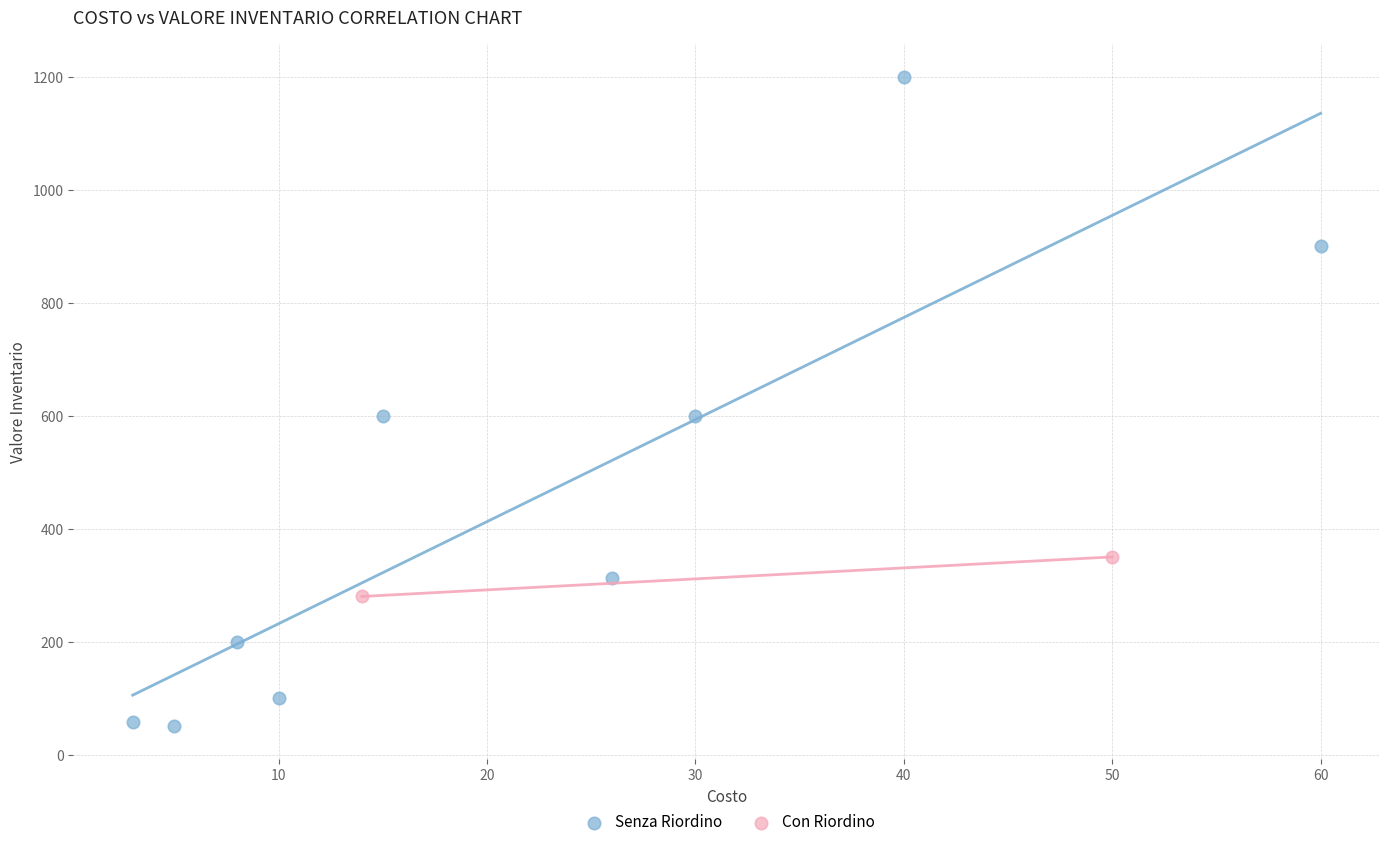

What are all the series names shown in the legend?

Senza Riordino, Con Riordino